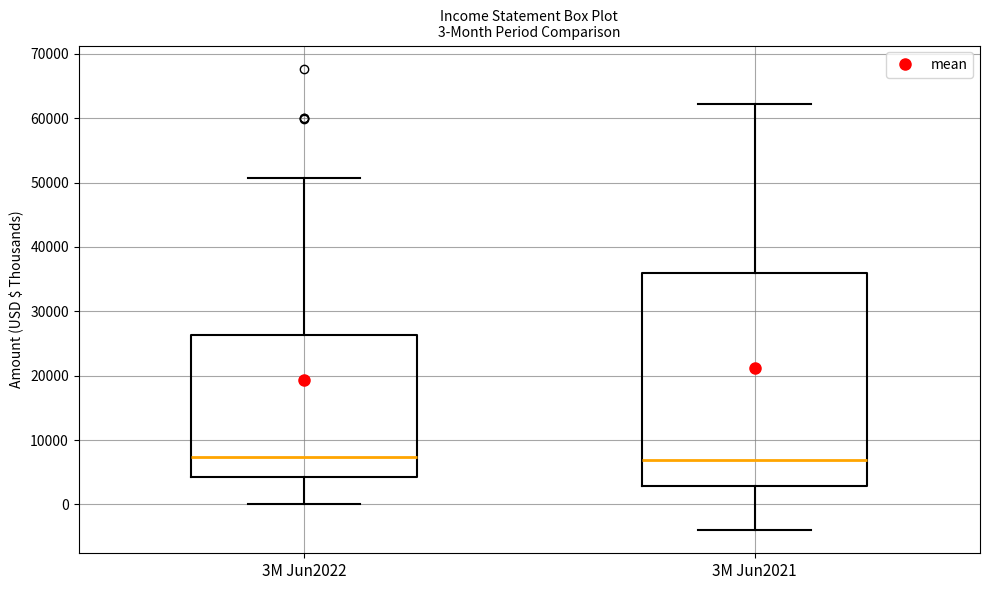

Comparing the boxes themselves (not the whiskers), which one is the tallest?

3M Jun2021